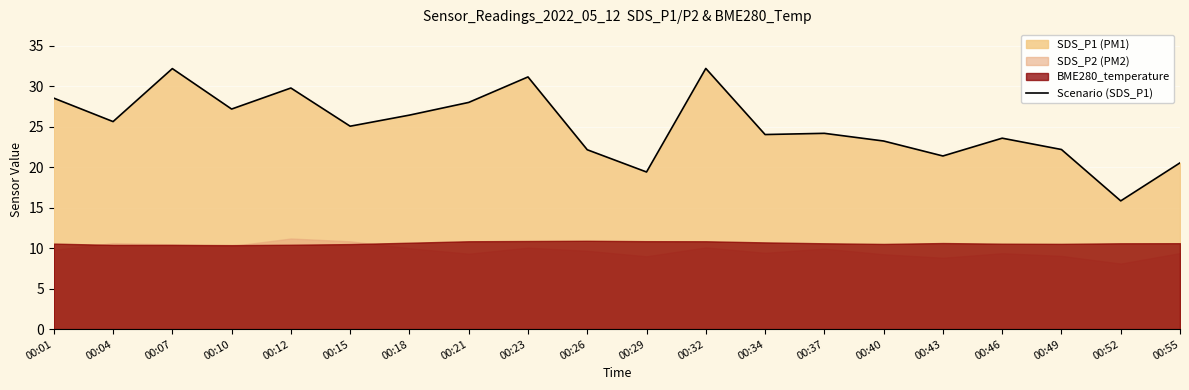

What is the average value?

25.2